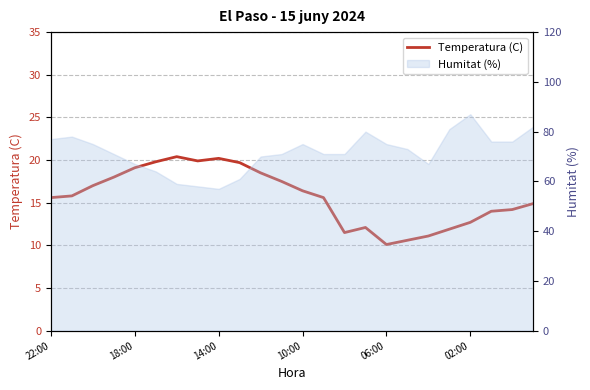

What is the average value?

15.7